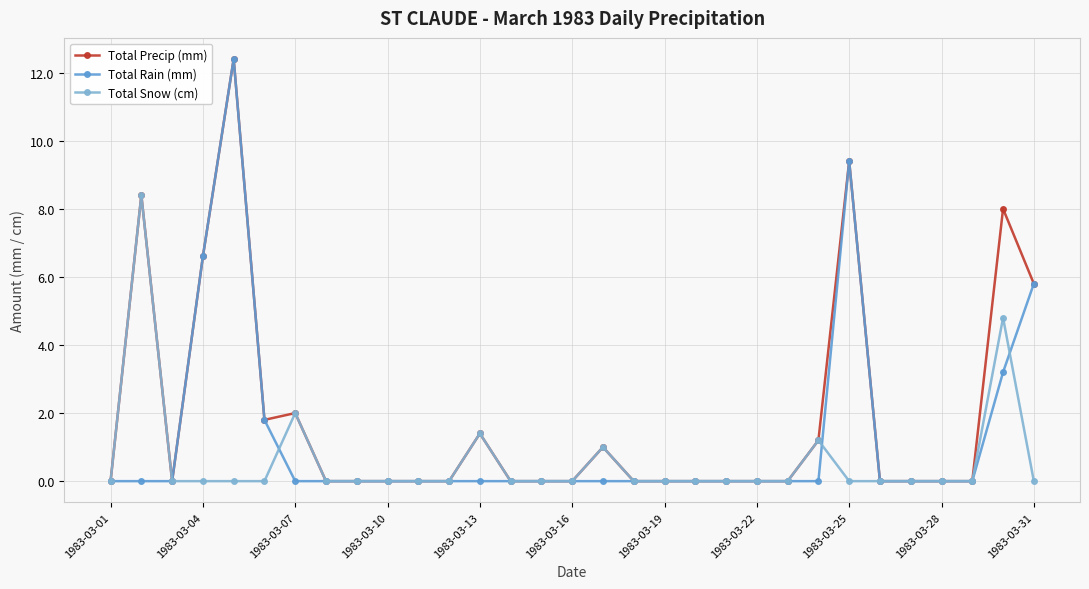

What is the greatest value displayed?

12.4